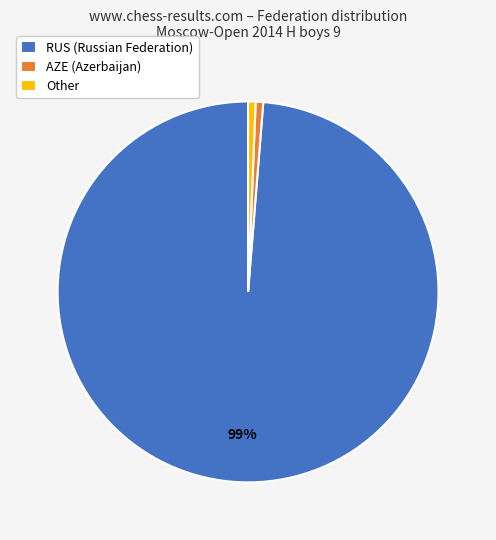

Is it true that RUS (Russian Federation) is 89% of the pie?

False